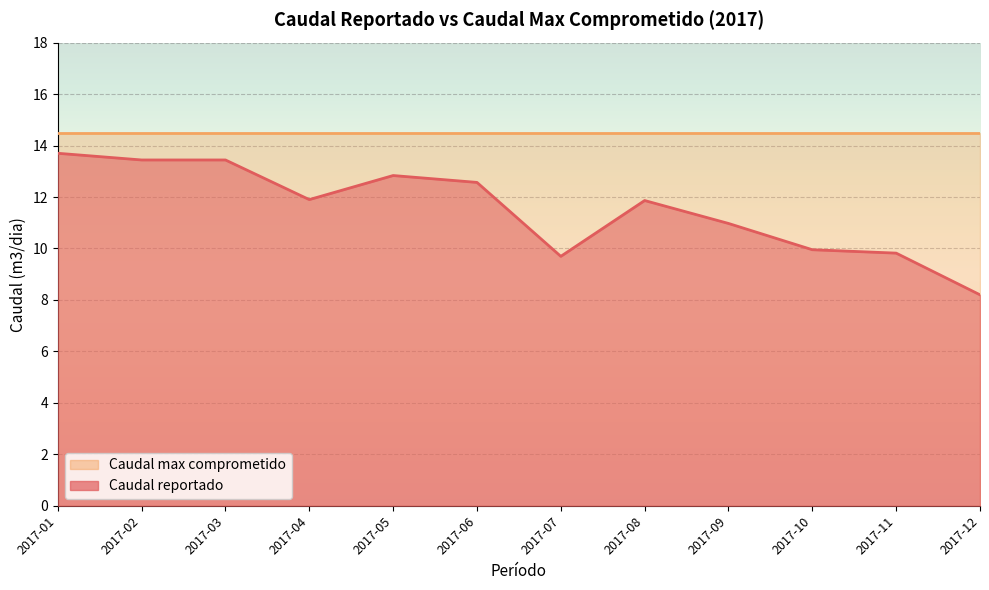

Rank the categories by value from highest to lowest.

2017-01, 2017-02, 2017-03, 2017-05, 2017-06, 2017-04, 2017-08, 2017-09, 2017-10, 2017-11, 2017-07, 2017-12